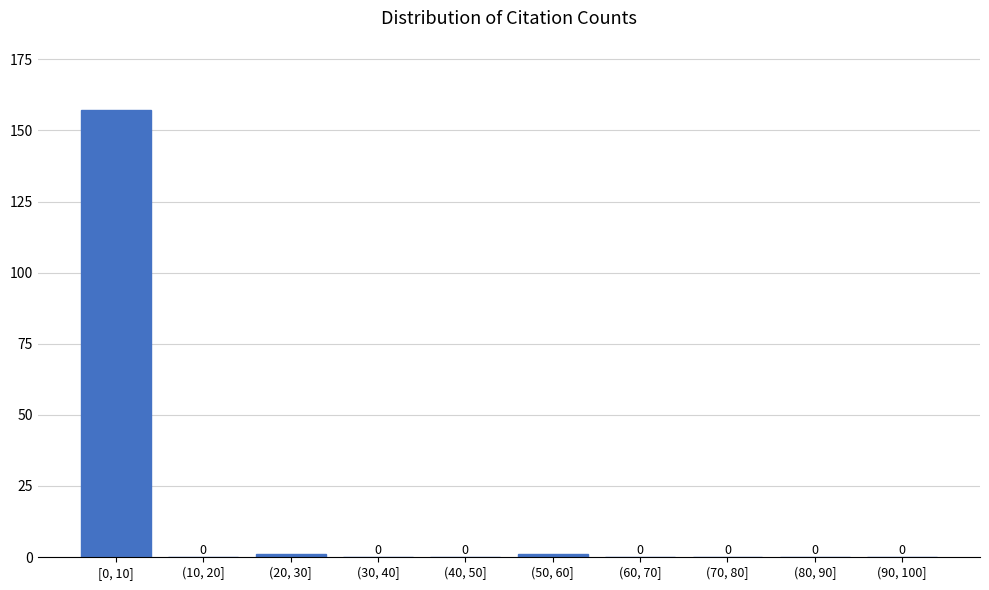

Reading left to right, extract all data points from this chart.

[0, 10]=157	(10, 20]=0	(20, 30]=1	(30, 40]=0	(40, 50]=0	(50, 60]=1	(60, 70]=0	(70, 80]=0	(80, 90]=0	(90, 100]=0